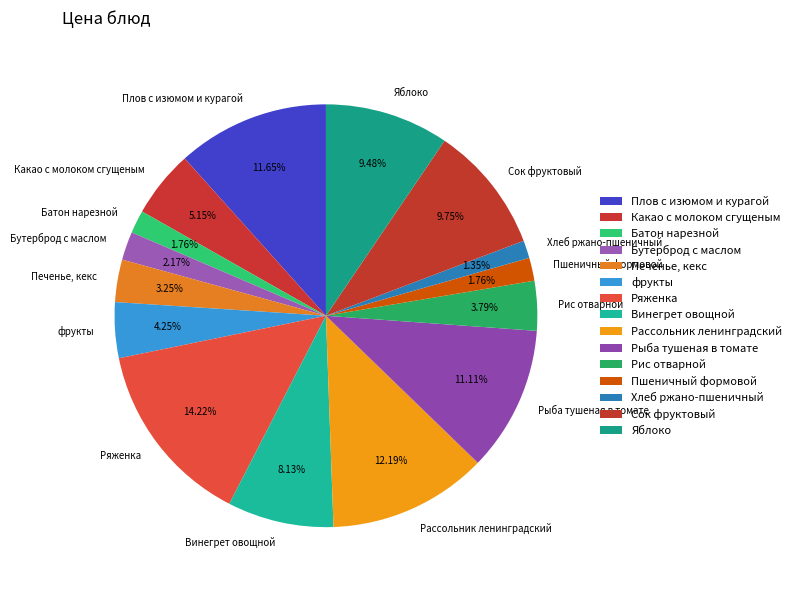

Is it true that Бутерброд с маслом is 2% of the pie?

True